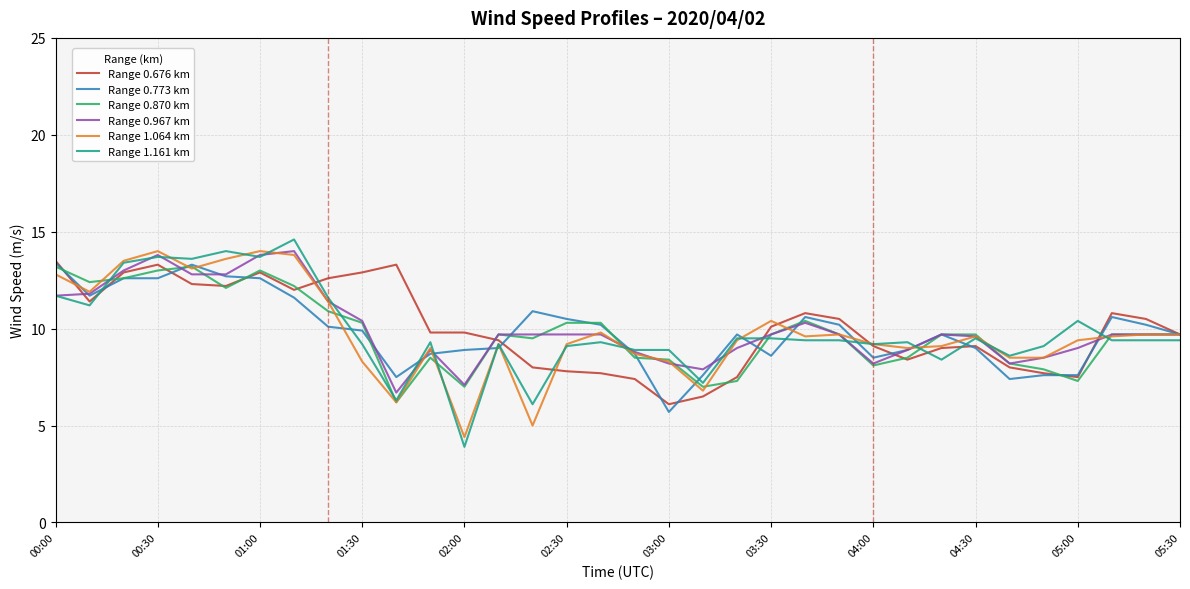

Which series has the widest spread of values?

Range 1.161 km